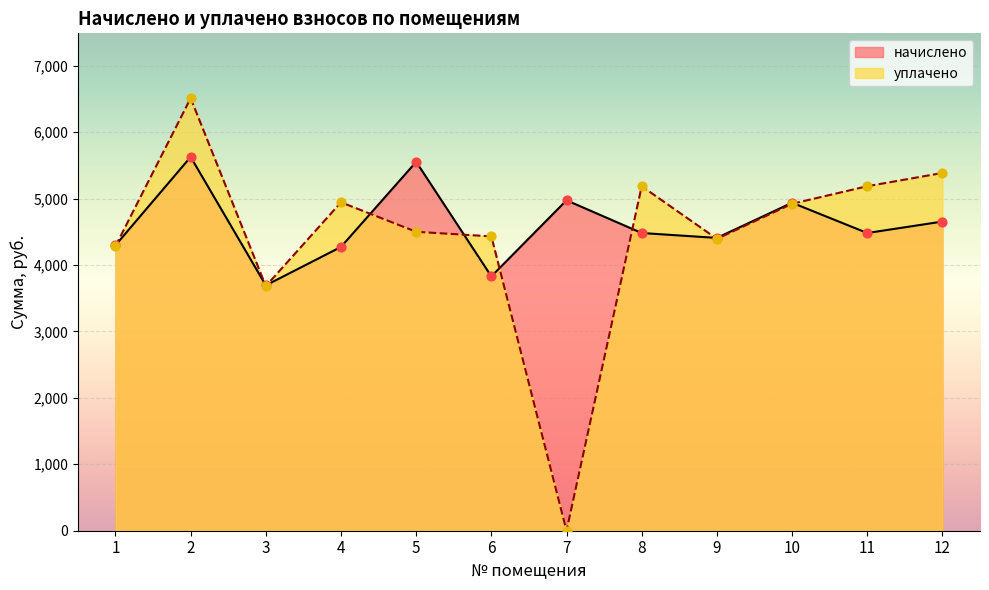

What are all the series names shown in the legend?

начислено, уплачено